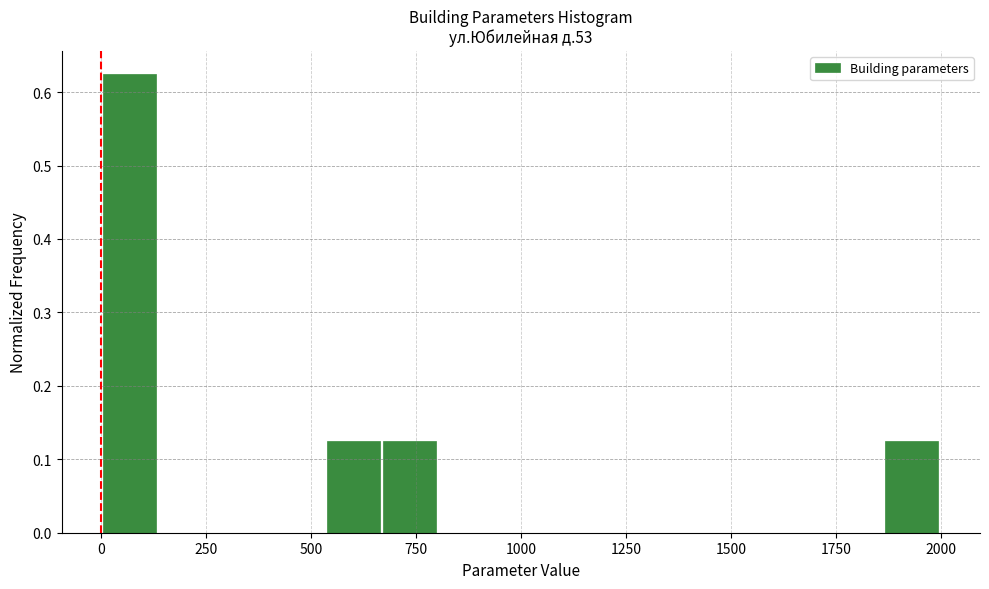

Read against the x-axis, roughly where is the centre of the tallest bar?

50